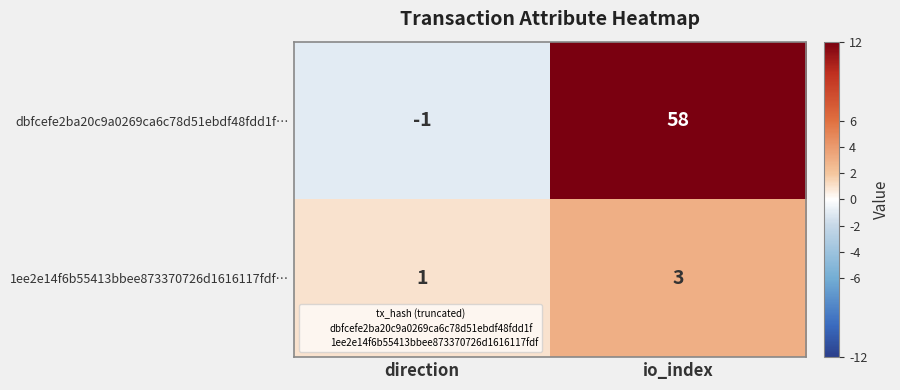

Is it true that 1ee2e14f6b55413bbee873370726d1616117fdf… equals 1 at direction?

True